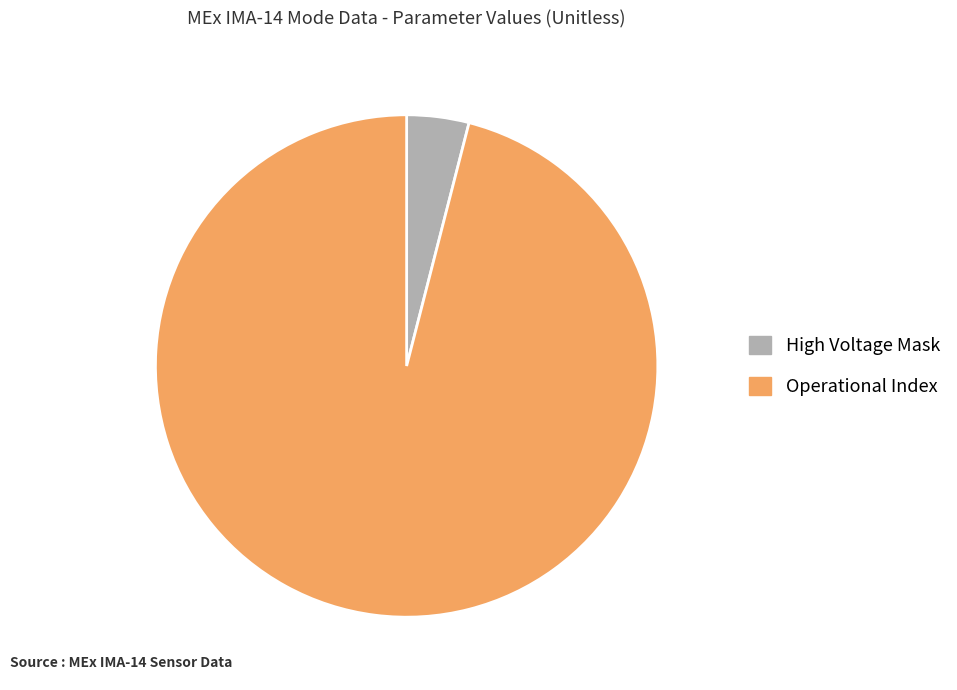

Is it true that Operational Index is 96% of the pie?

True